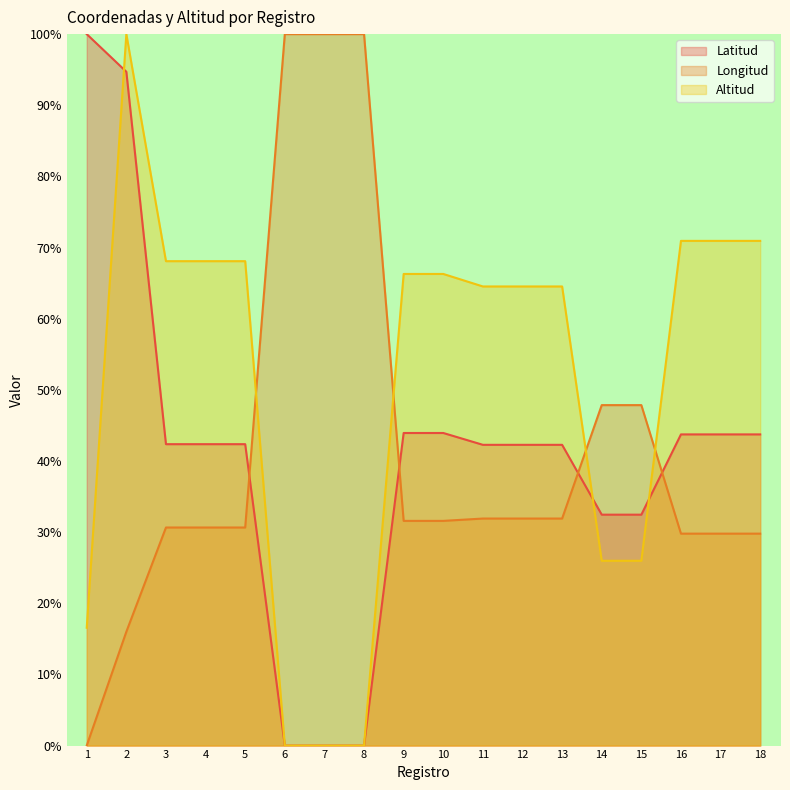

True or false: Altitud has a value of 70.9 at 18.

True